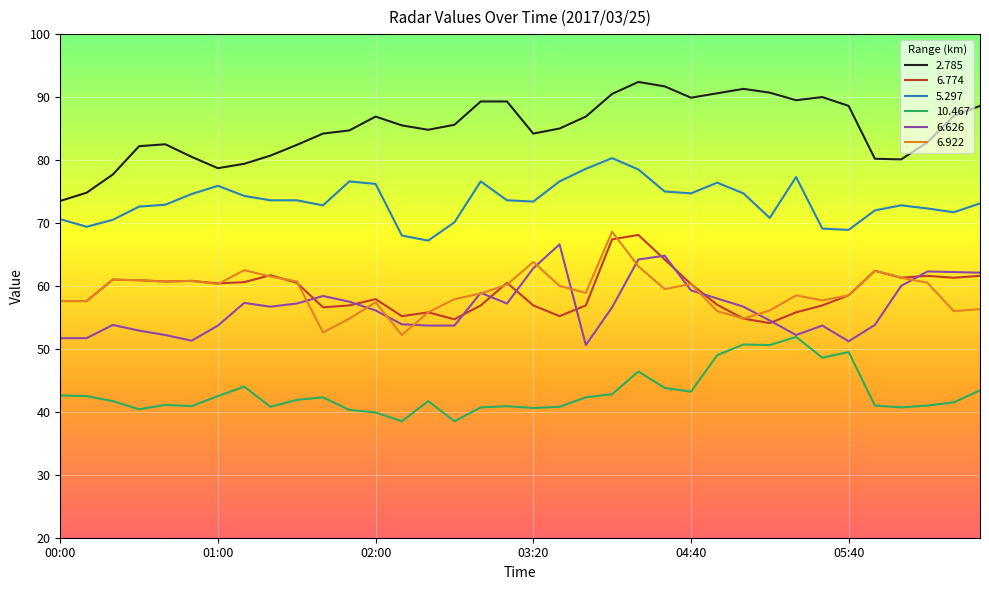

What is the minimum value for 5.297?

67.2